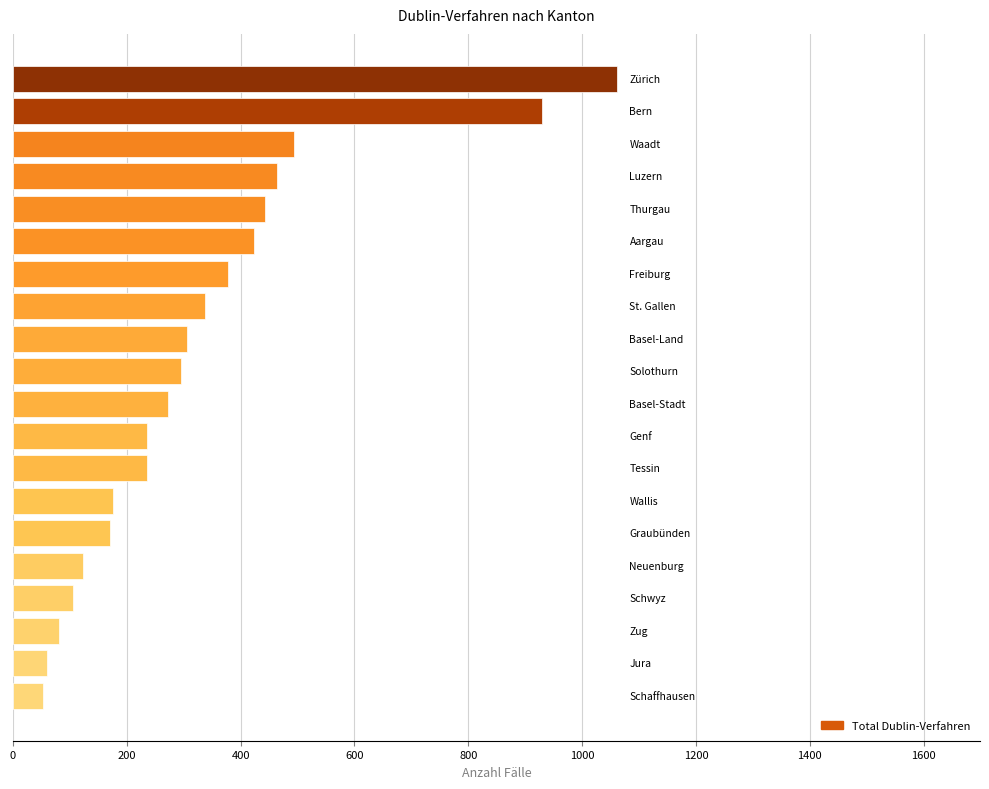

What is the greatest value displayed?

1062